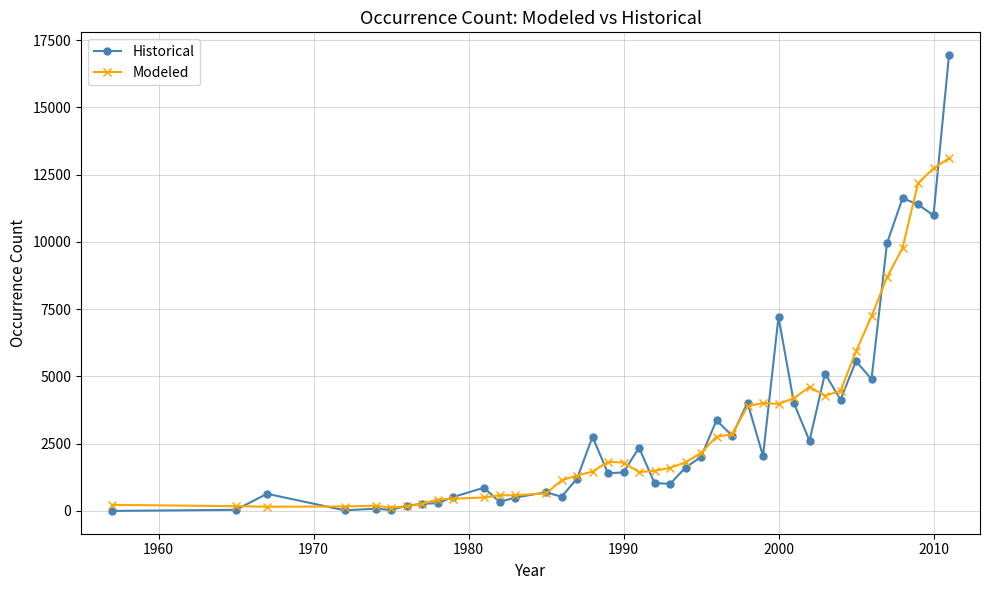

What is the maximum value for Historical?

16940.0